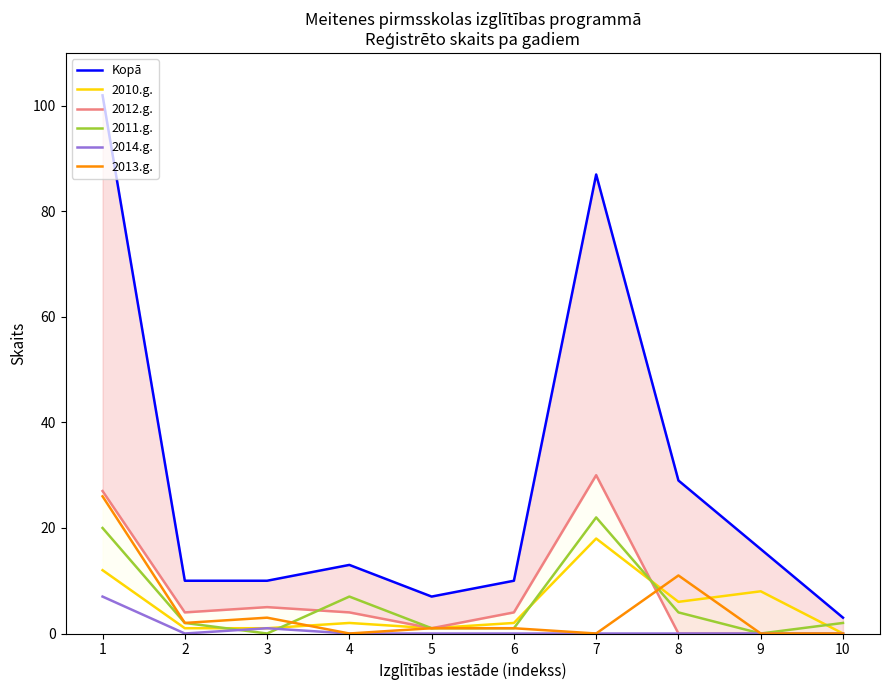

Is it true that 2014.g. equals 0 at 6?

True